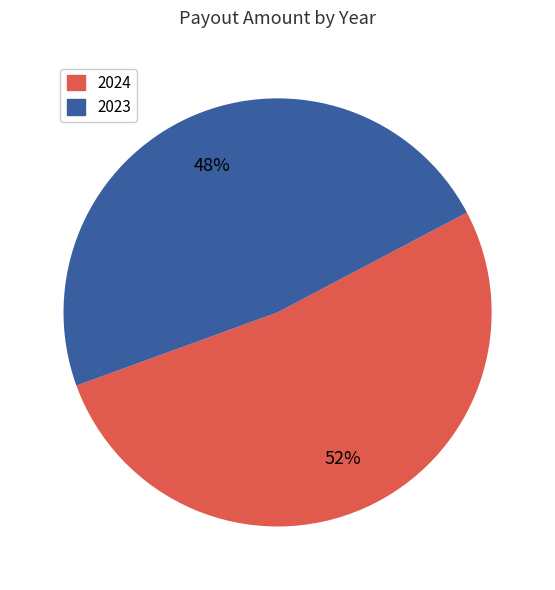

True or false: 2024 accounts for 52% of the total.

True